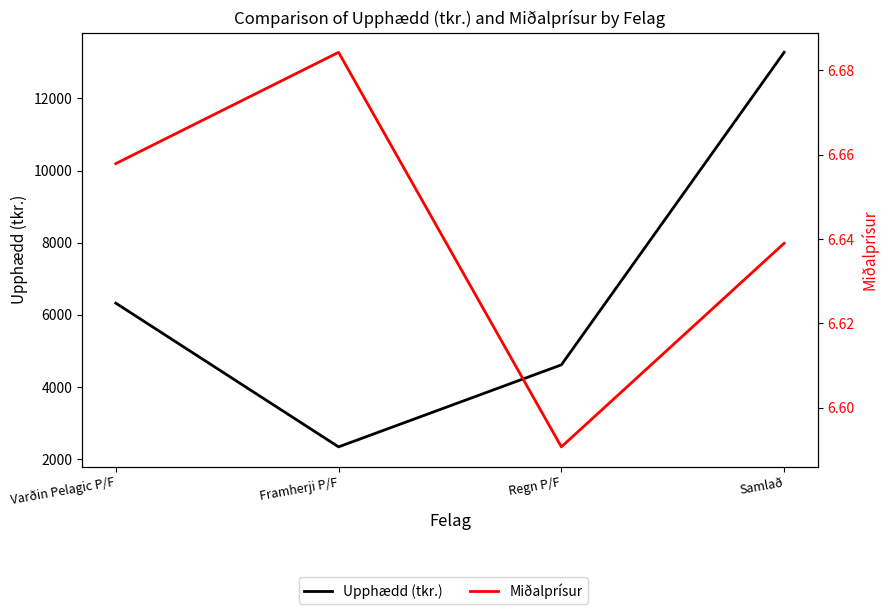

Rank the series at Samlað from highest to lowest value.

Upphædd (tkr.), Miðalprísur